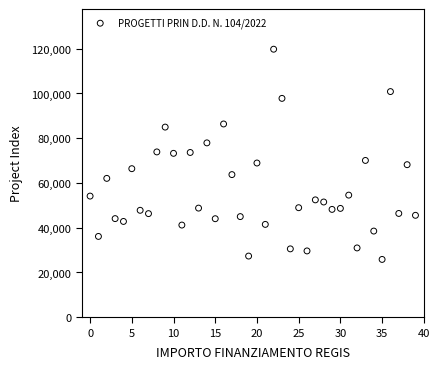

What is the range of Y values (max minus min)?

93941.0